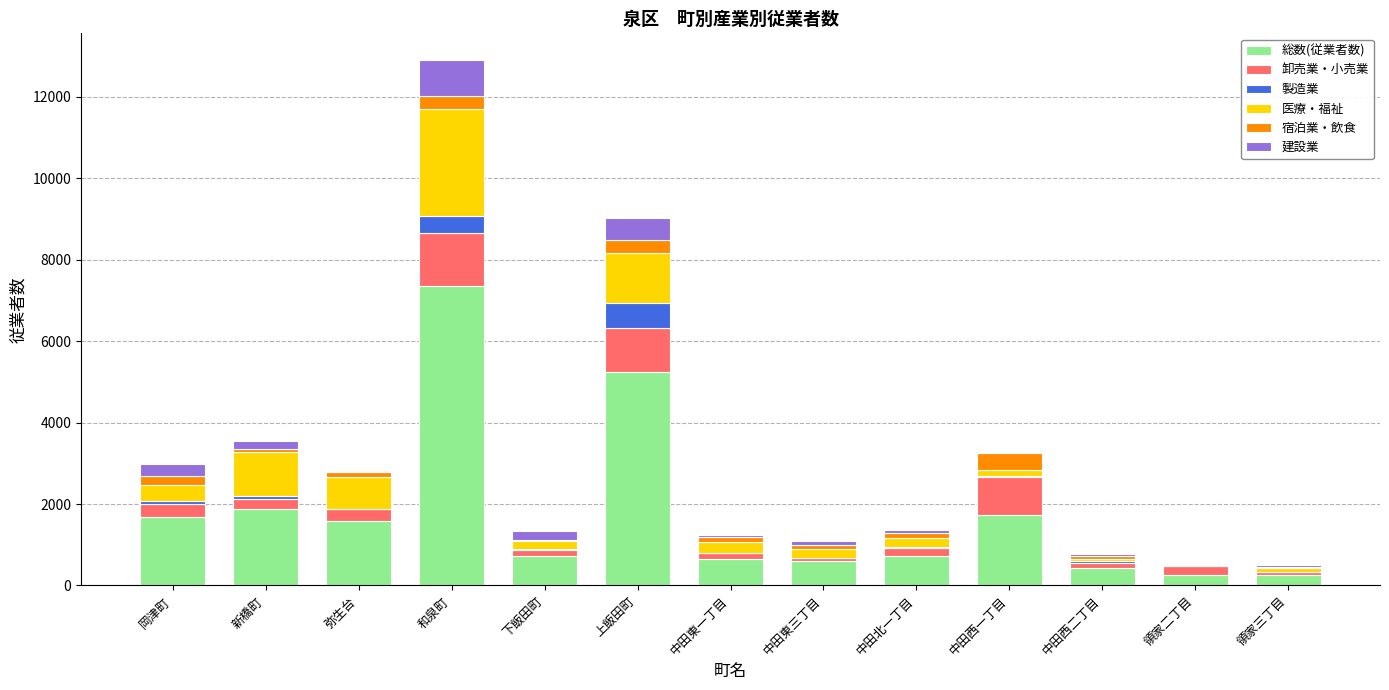

At which label does 総数(従業者数) reach its peak?

和泉町